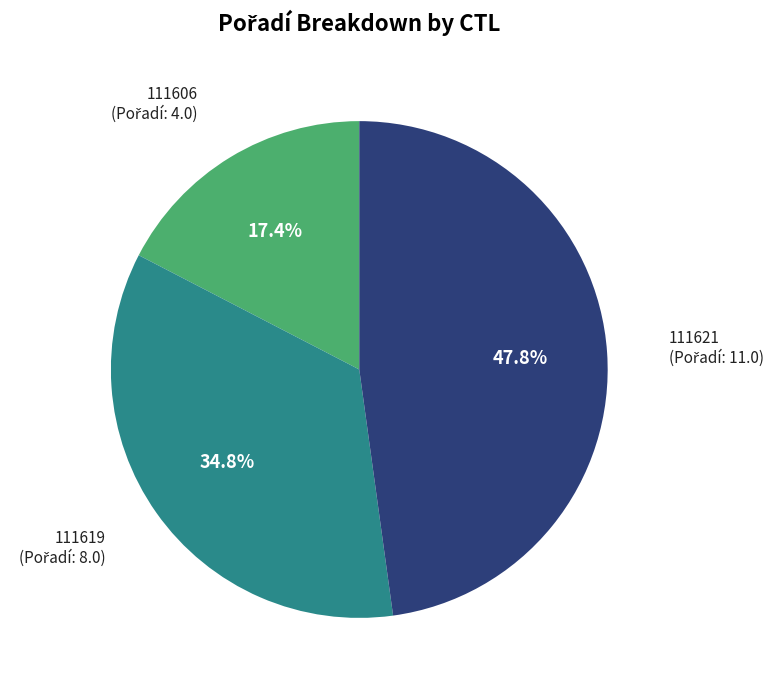

What is the ratio of the value at 111619 to the value at 111621?

0.7